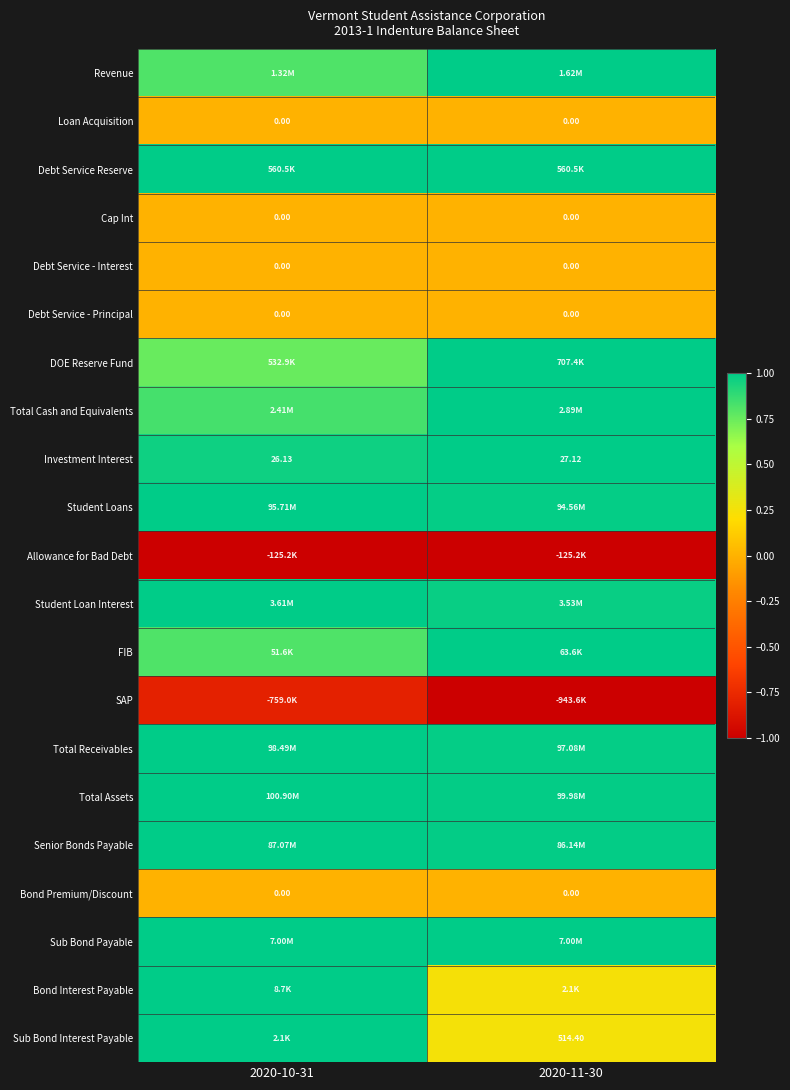

The Allowance for Bad Debt series shows -0.6 at 2020-10-31. True or false?

False